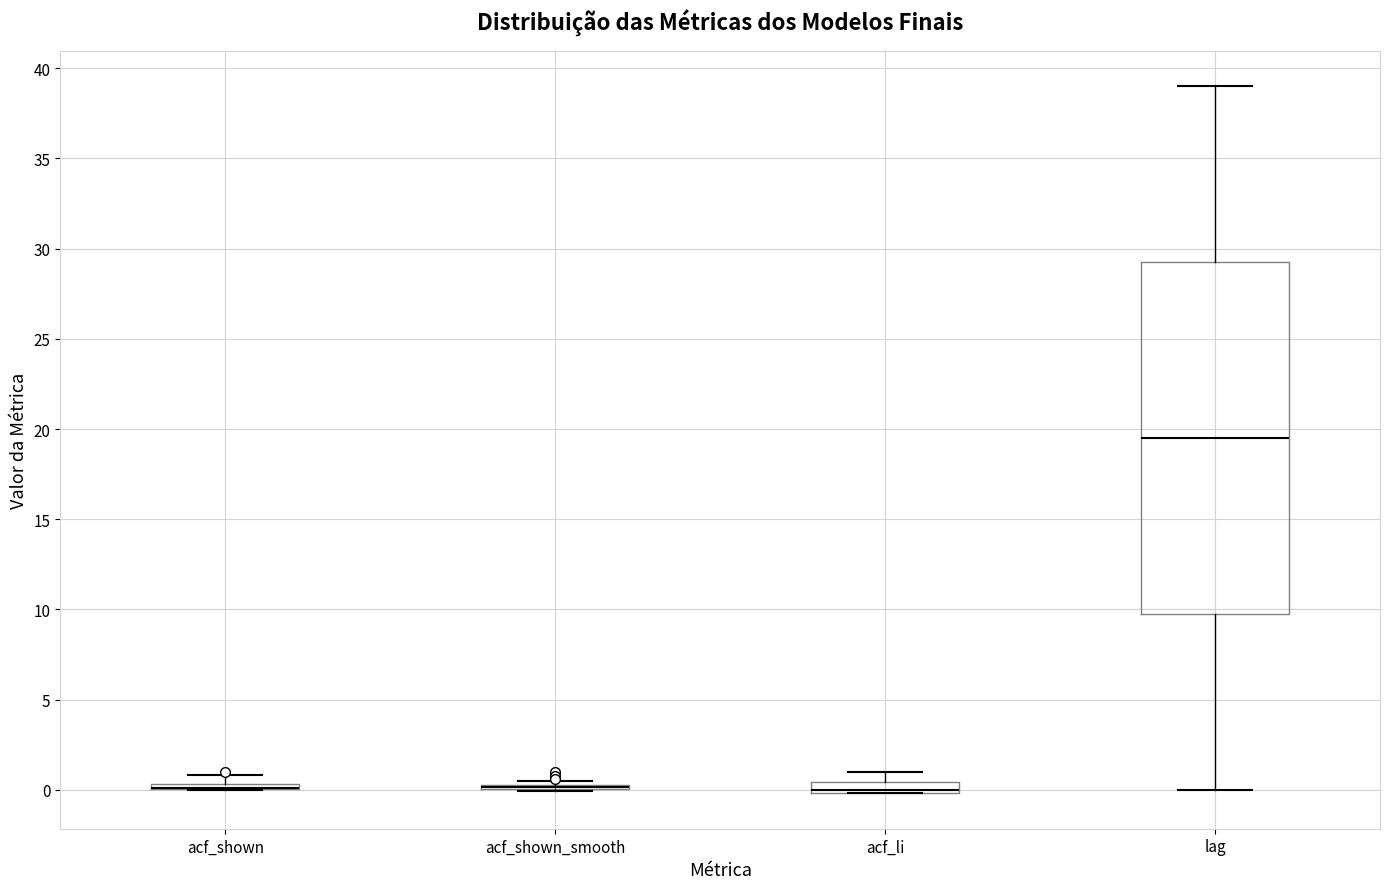

Comparing the boxes themselves (not the whiskers), which one is the tallest?

lag